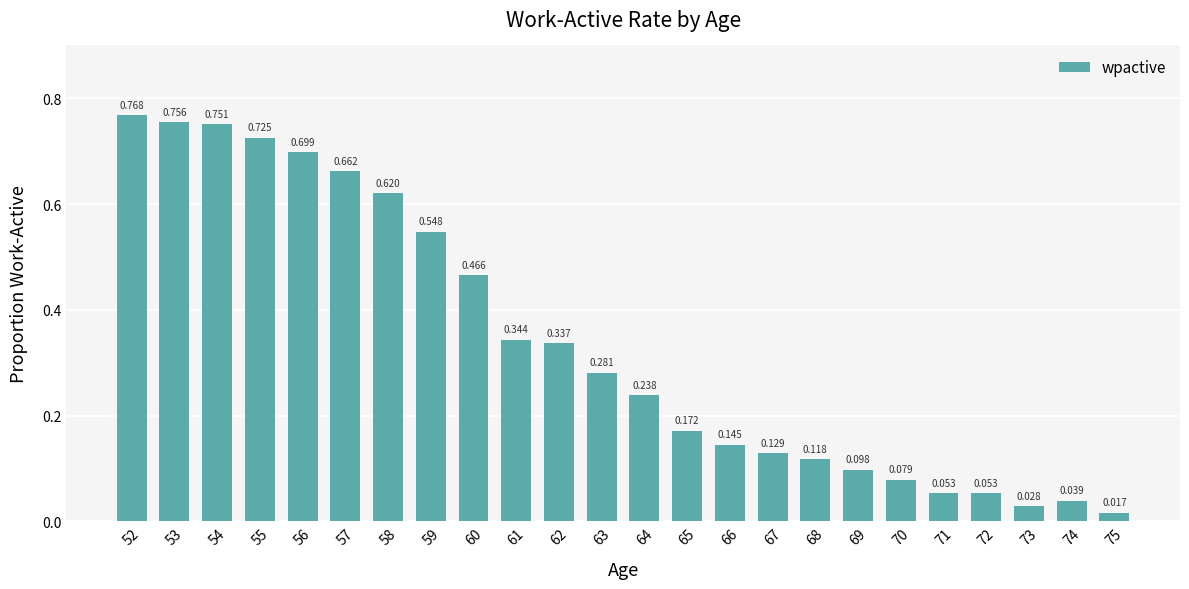

Reading left to right, what are all the values shown in this chart?

0.8	0.8	0.8	0.7	0.7	0.7	0.6	0.5	0.5	0.3	0.3	0.3	0.2	0.2	0.1	0.1	0.1	0.1	0.1	0.1	0.1	0.0	0.0	0.0